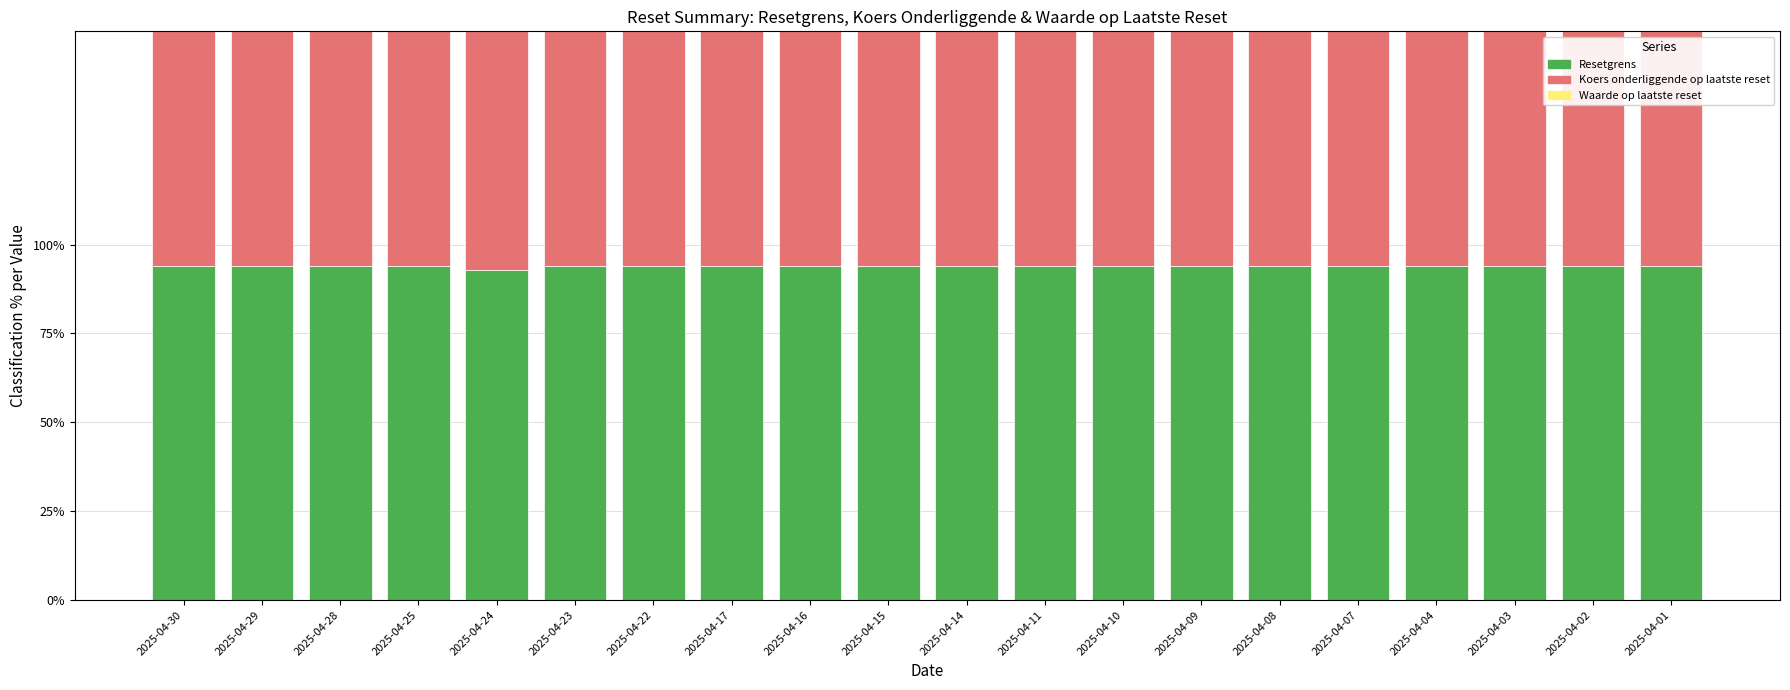

Are the bars horizontal?

No